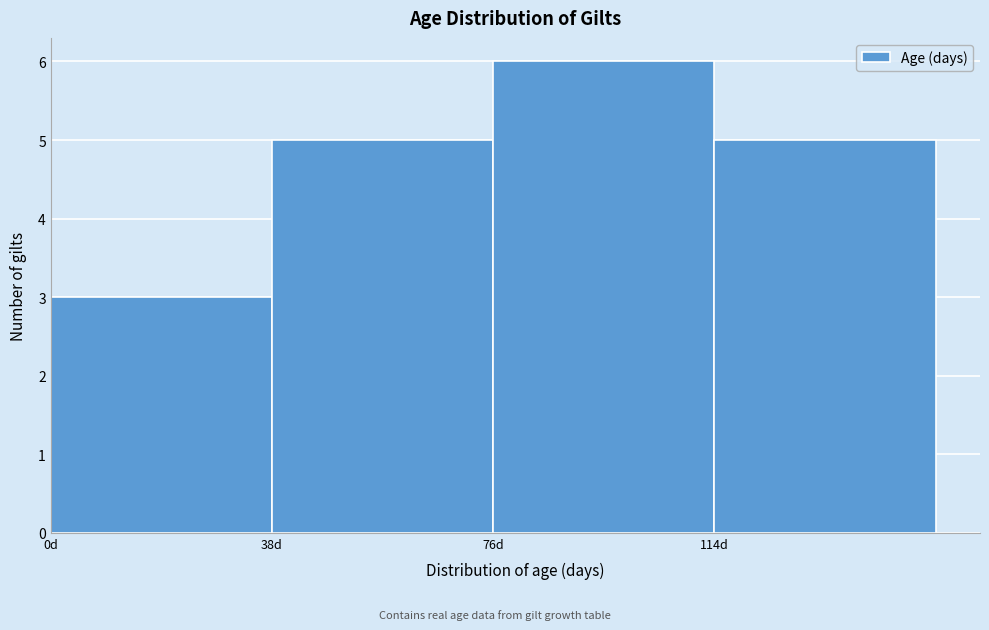

How tall is the bar that spans 0 to 38 on the x-axis? Neither the bar edges nor the heights are printed on the chart, so give them approximately, as read against the axes.

3